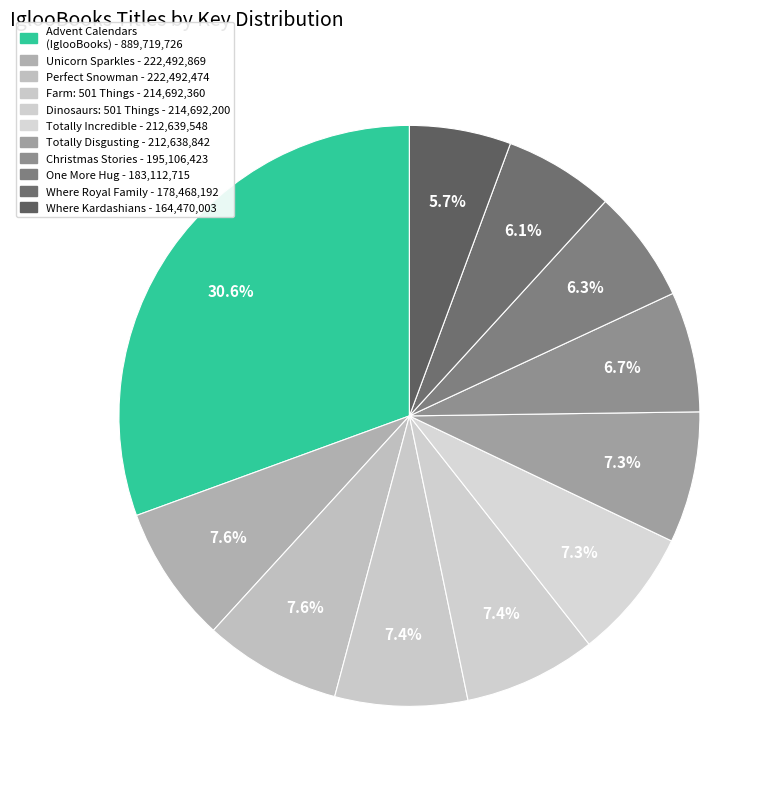

How many segments does this pie chart have?

11